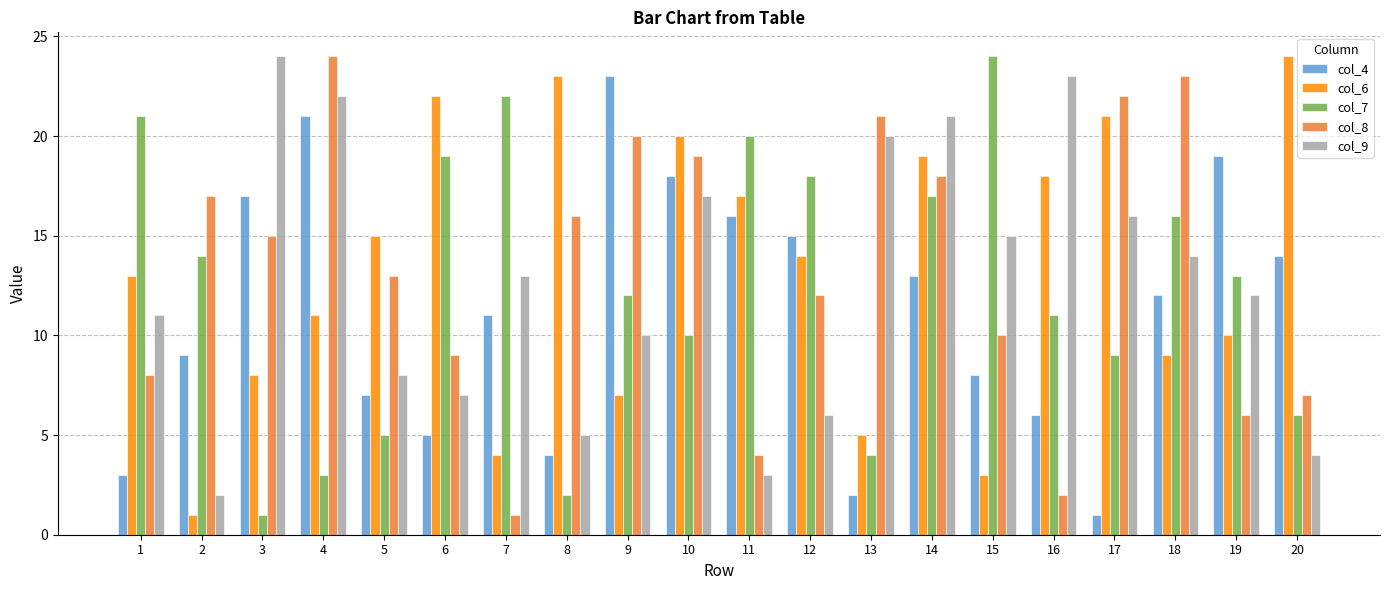

At how many categories does at least one series exceed 6?

20